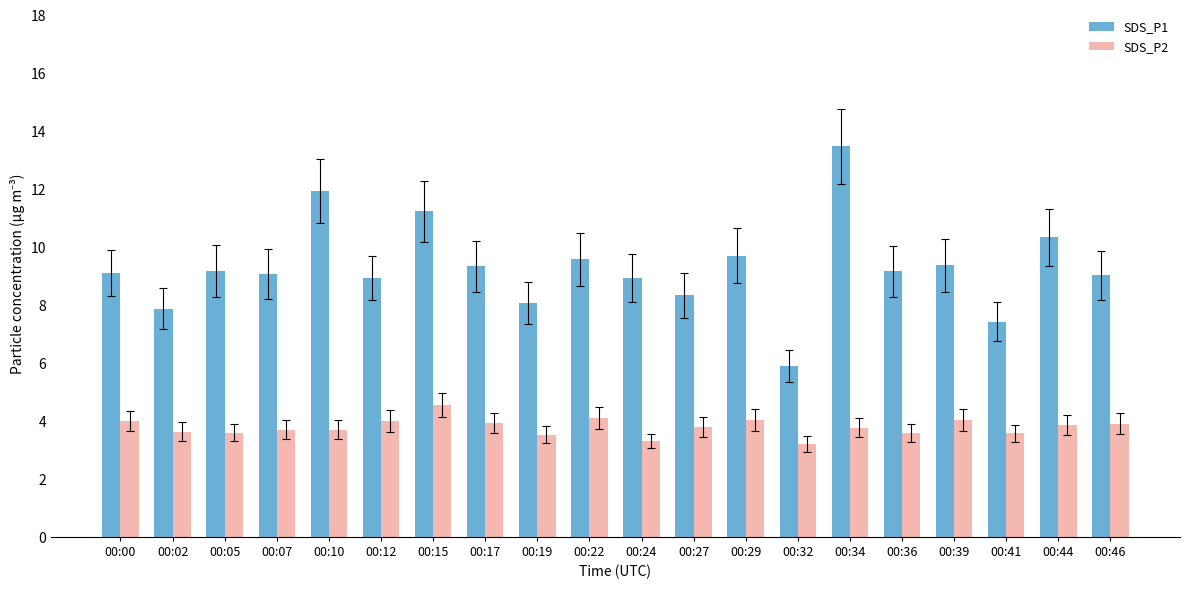

The SDS_P1 series shows 15.5 at 00:36. True or false?

False